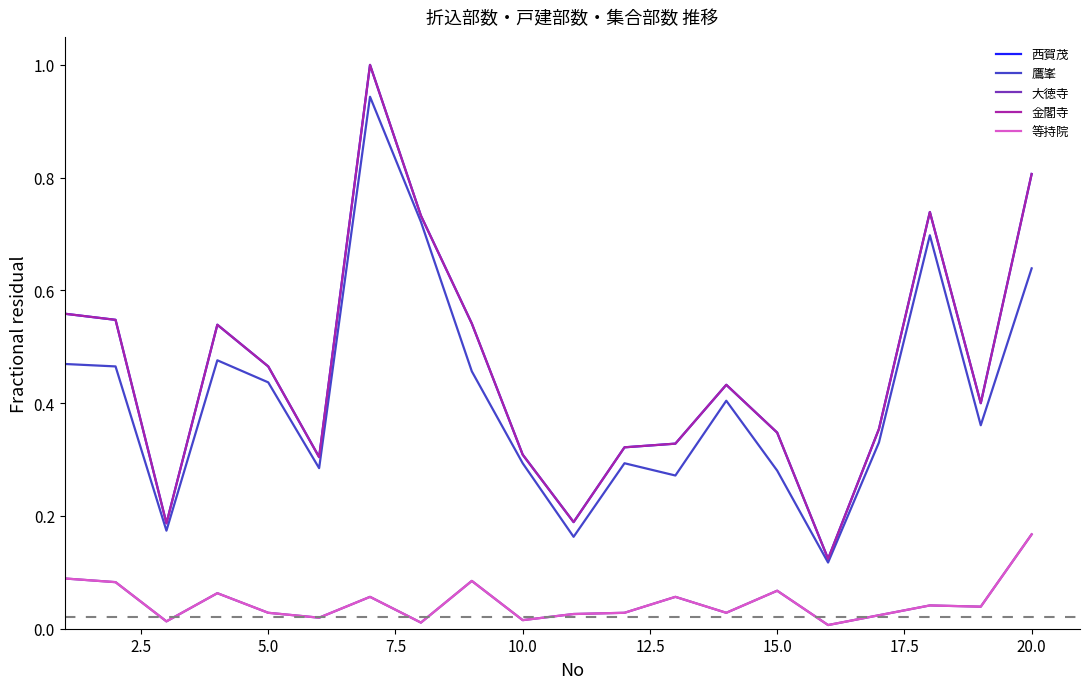

Does the chart display data point markers on the line(s)?

No